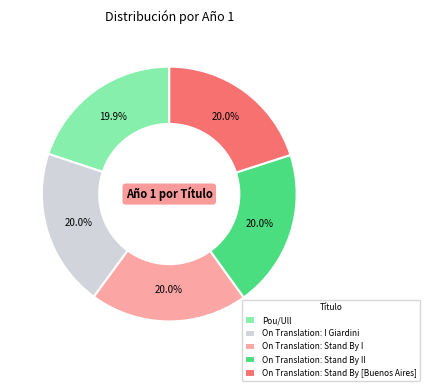

How many slices are in this pie chart?

5